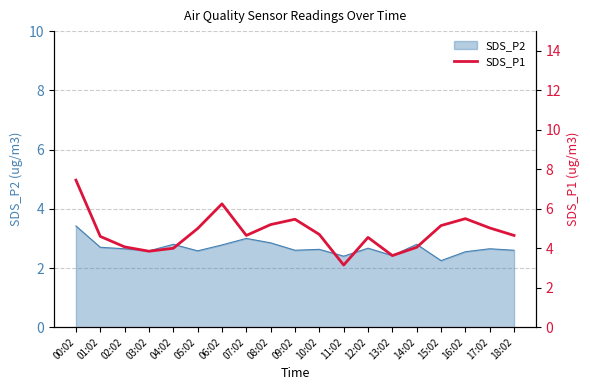

What is the label of the 16th point from the right?

03:02